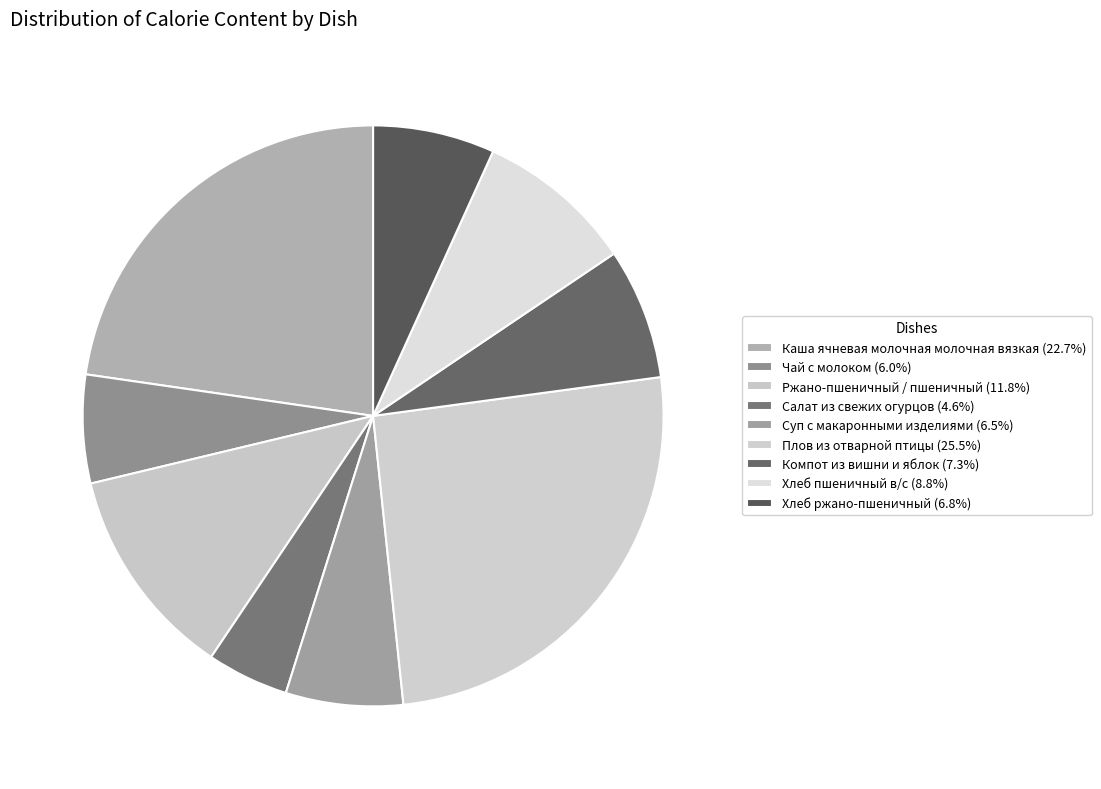

Combined, what portion of the pie is Хлеб пшеничный в/с and Каша ячневая молочная молочная вязкая?

31.5%